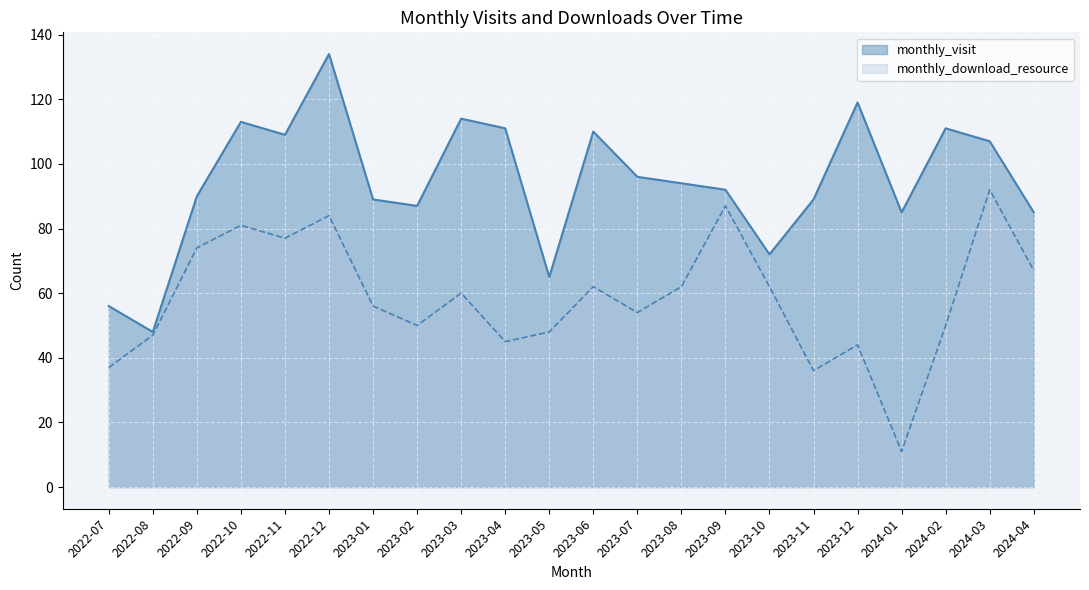

What position from the left is 2023-09?

15